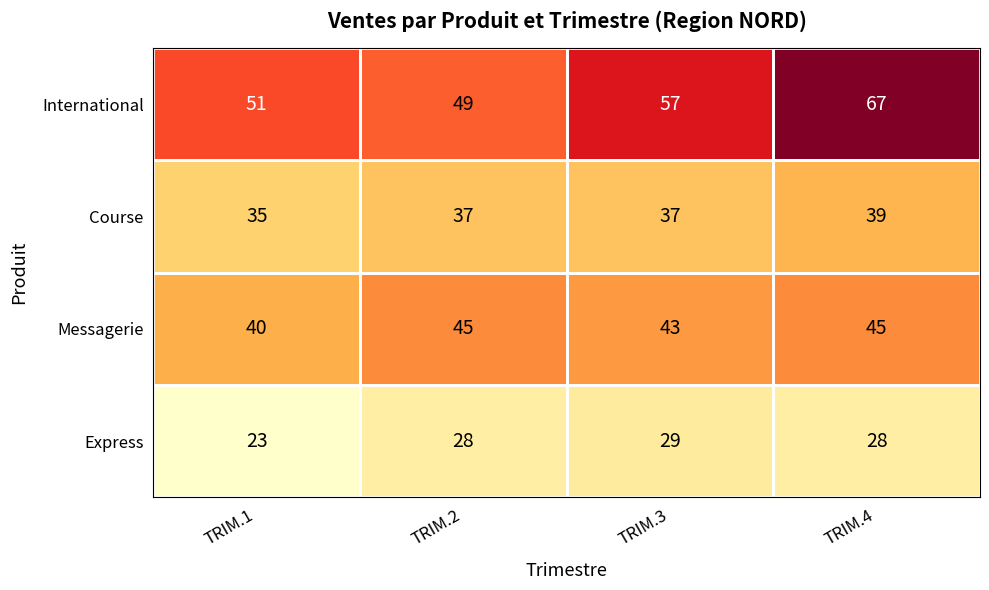

What is the total value across all series at TRIM.2?

159